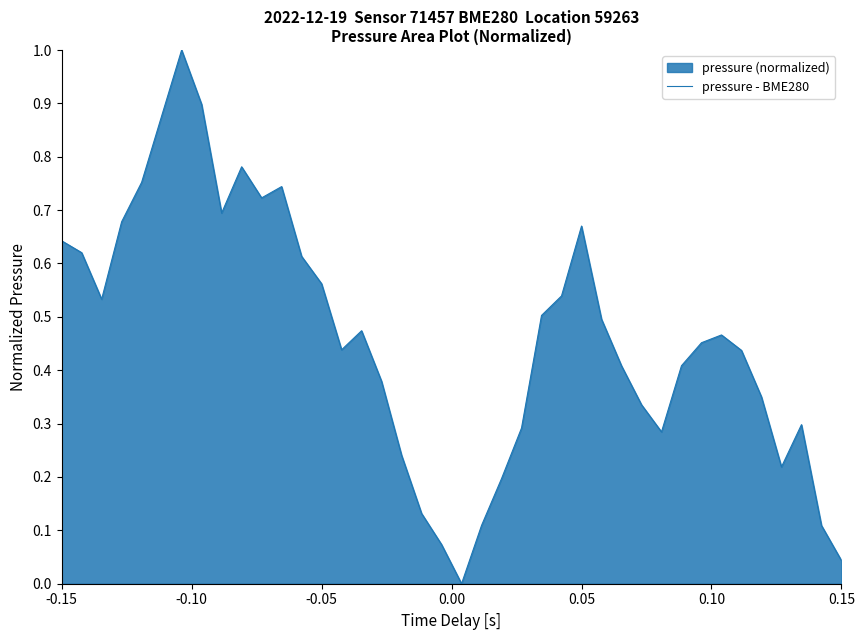

Does the chart display data point markers on the line(s)?

No